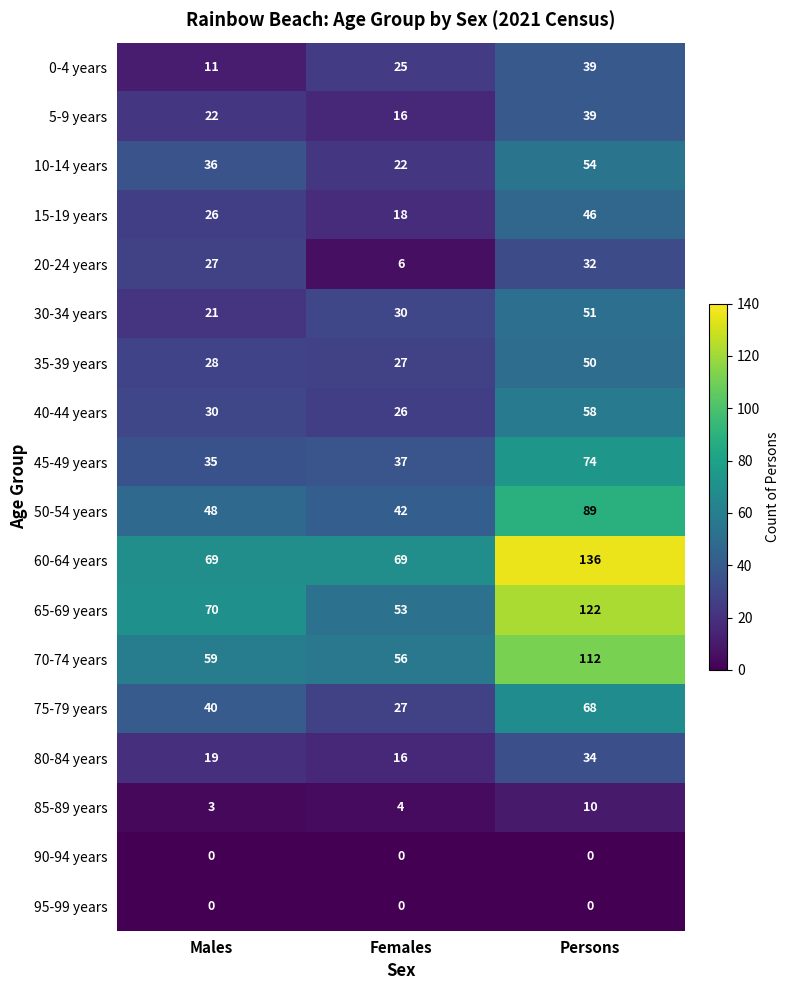

The value of 45-49 years at Males is 35. True or false?

True